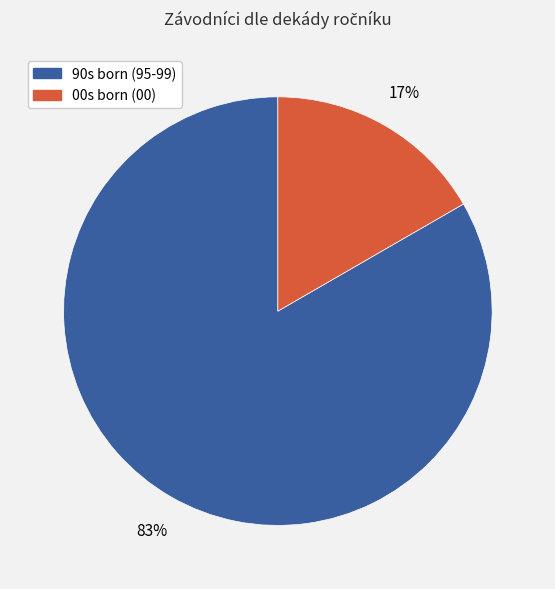

To the nearest percent, what is the average slice percentage?

50%